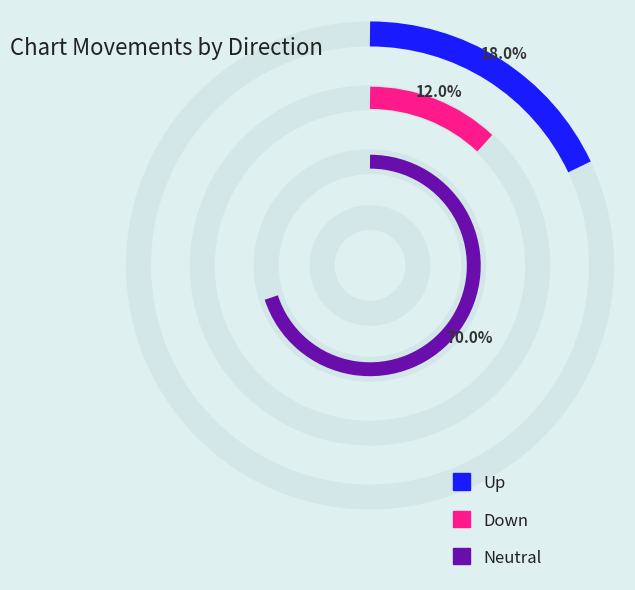

Which slice is the smallest?

down